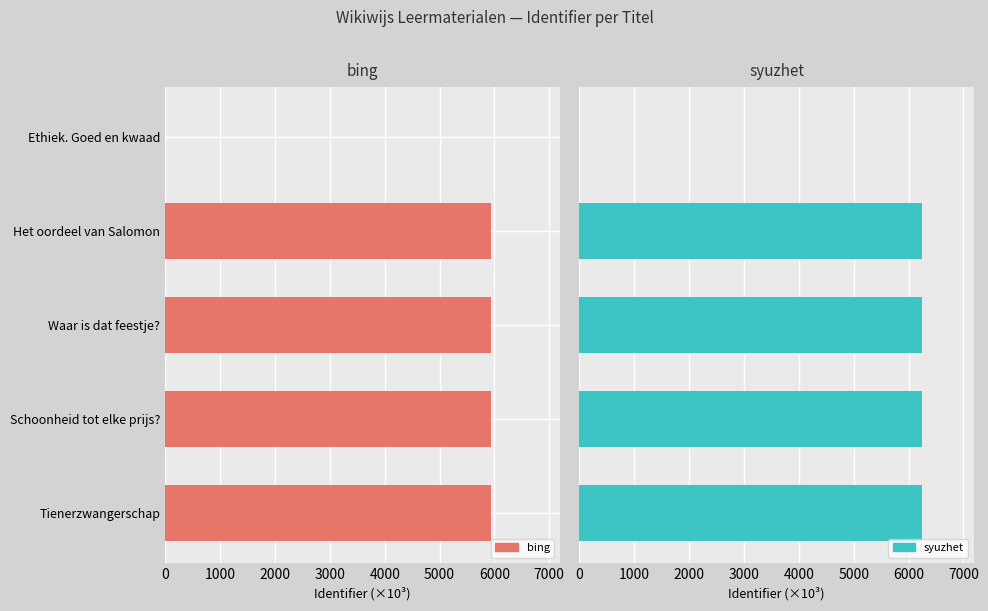

How many data points in bing are above 5937?

3